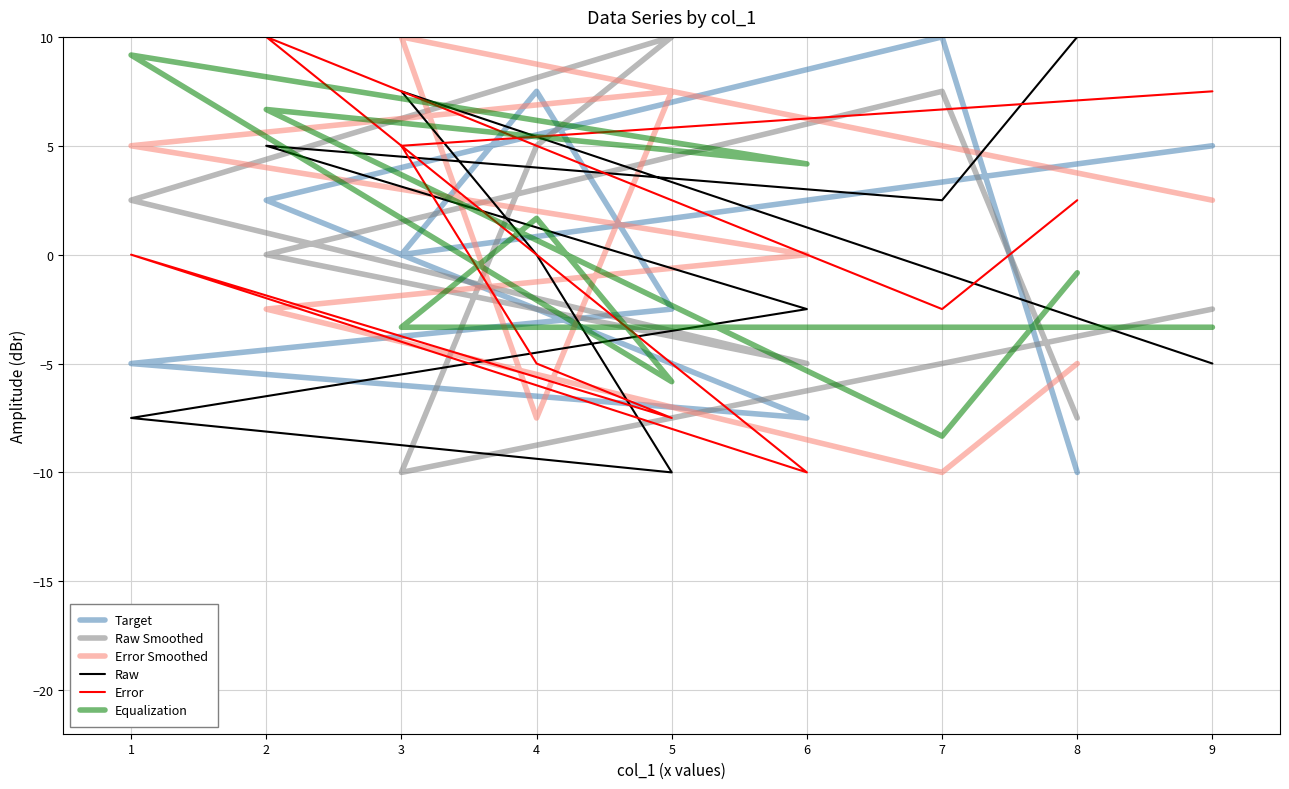

Does the chart have visible grid lines?

Yes